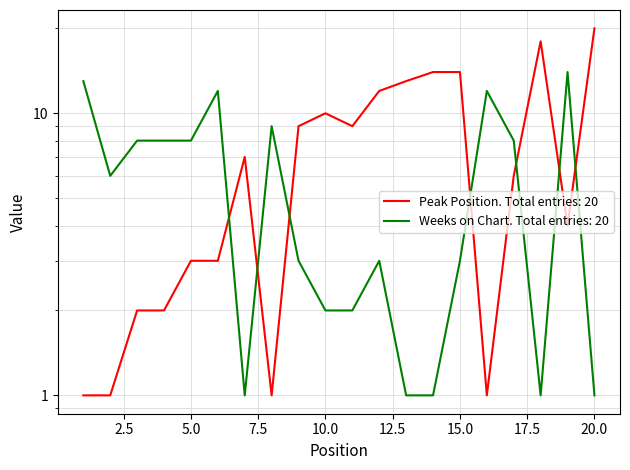

What are all the series names shown in the legend?

Peak Position, Weeks on Chart